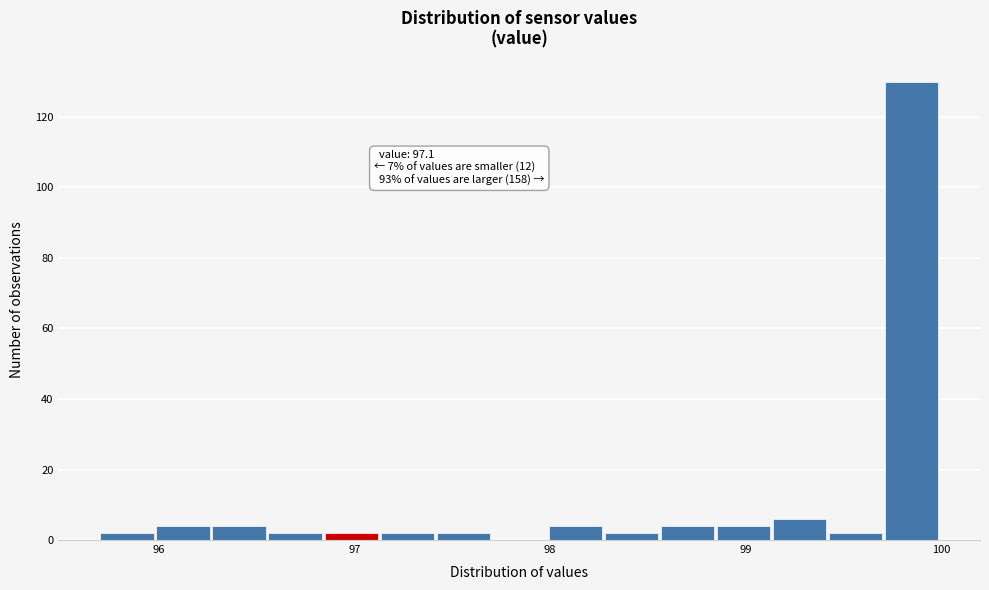

Read against the x-axis, roughly where is the centre of the tallest bar?

99.8